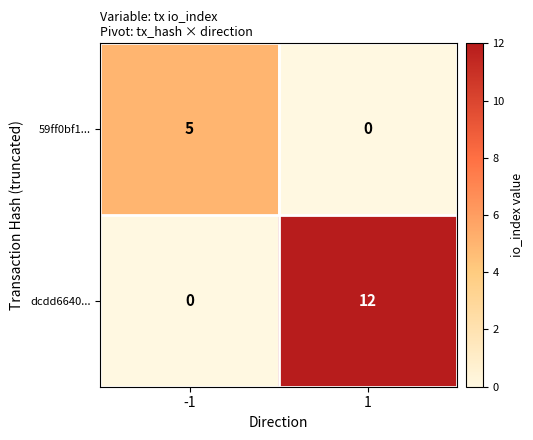

What is the sum of all dcdd6640... values?

12